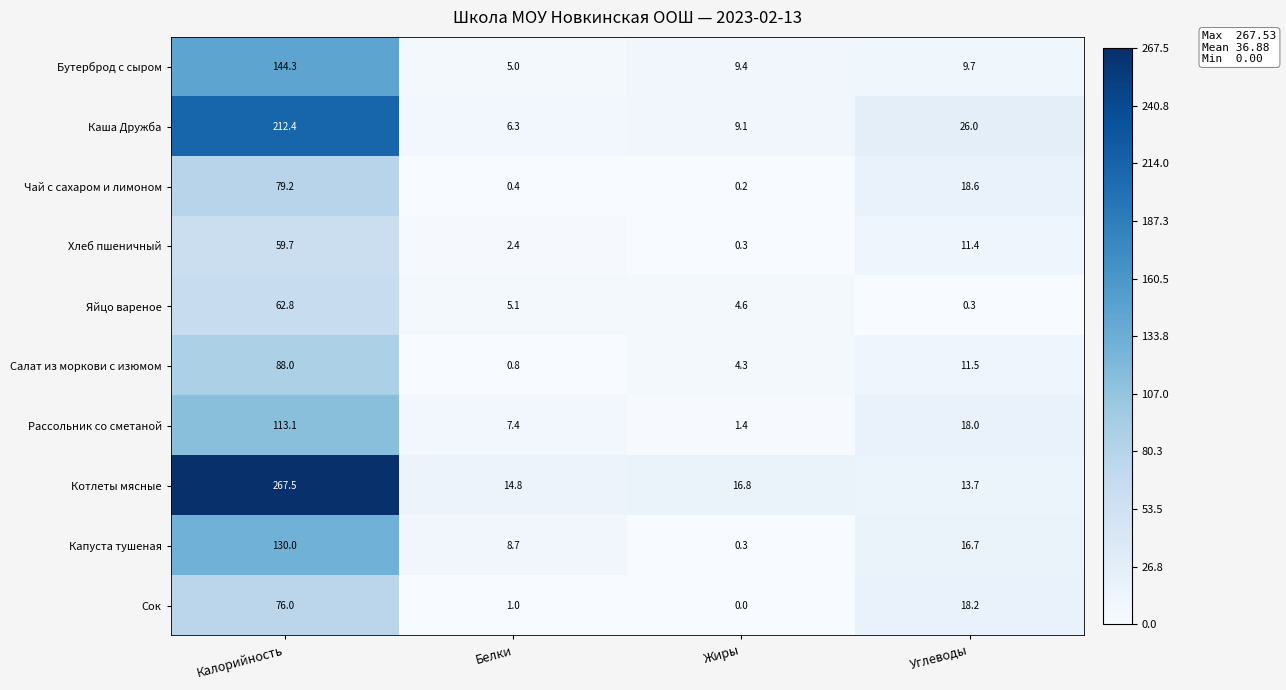

Is the value of Котлеты мясные at Углеводы greater than the value of Капуста тушеная at Жиры?

Yes